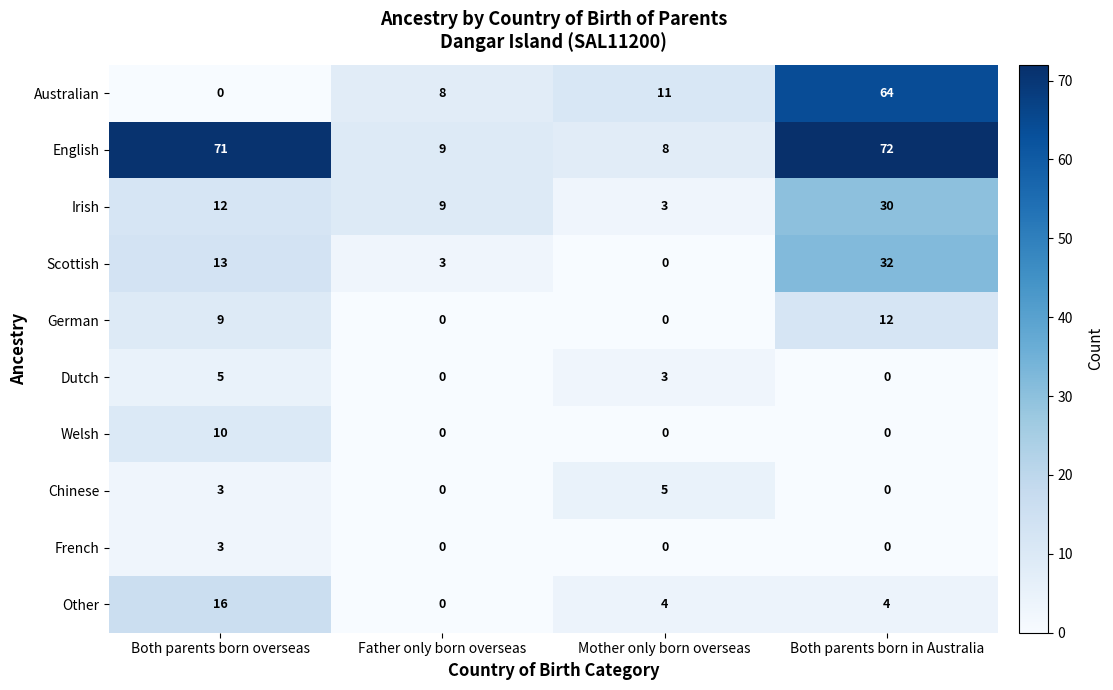

Read the Scottish value at Both parents born in Australia, to the nearest 5.

30